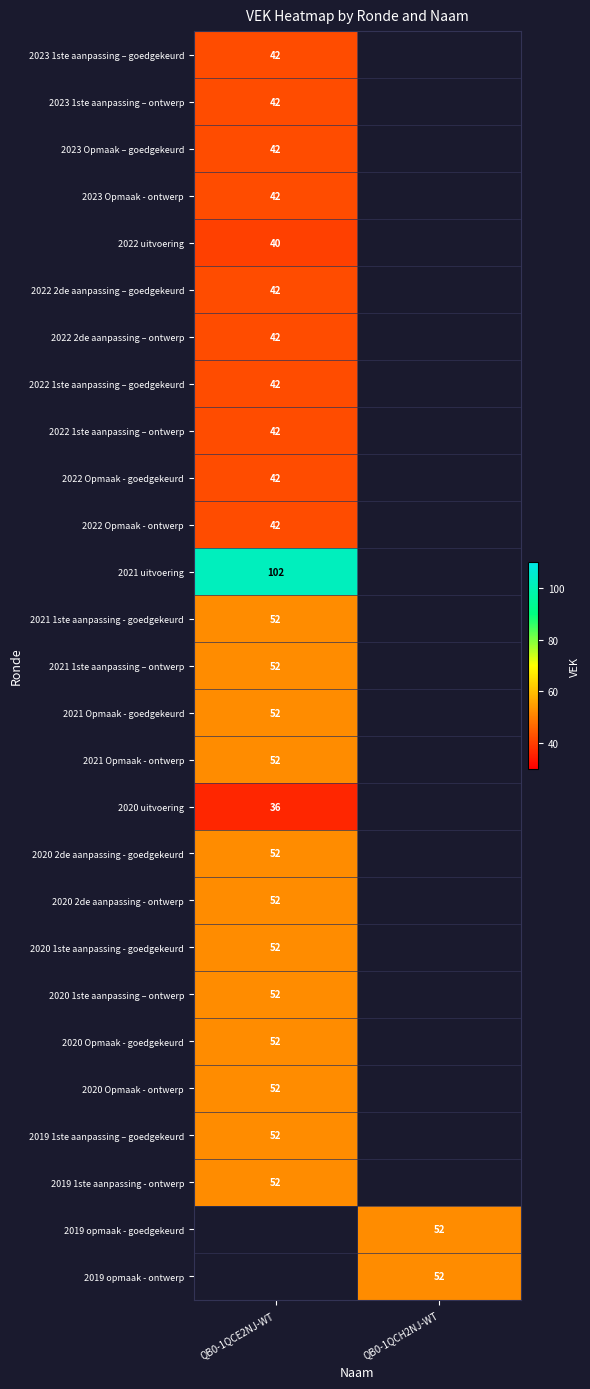

The value of 2022 Opmaak - goedgekeurd at QB0-1QCE2NJ-WT is 42. True or false?

True